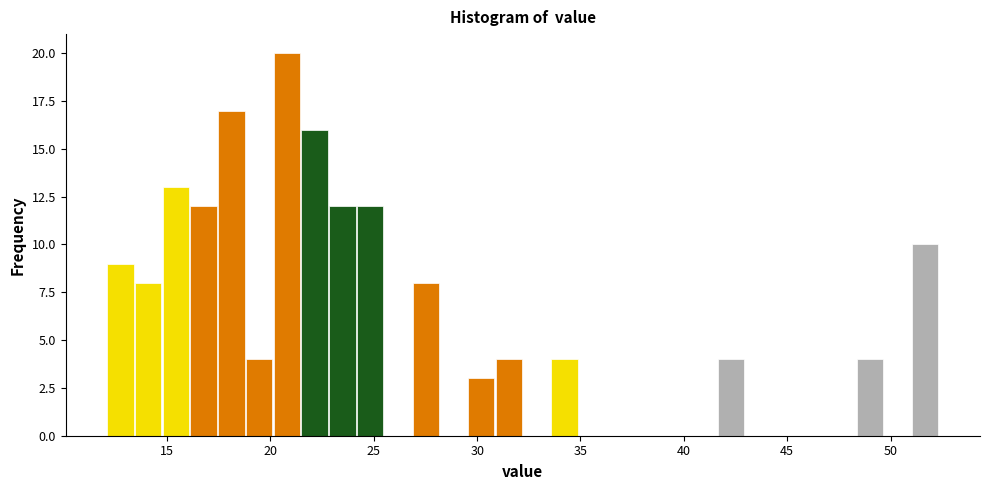

Read against the x-axis, roughly where is the centre of the tallest bar?

21.0